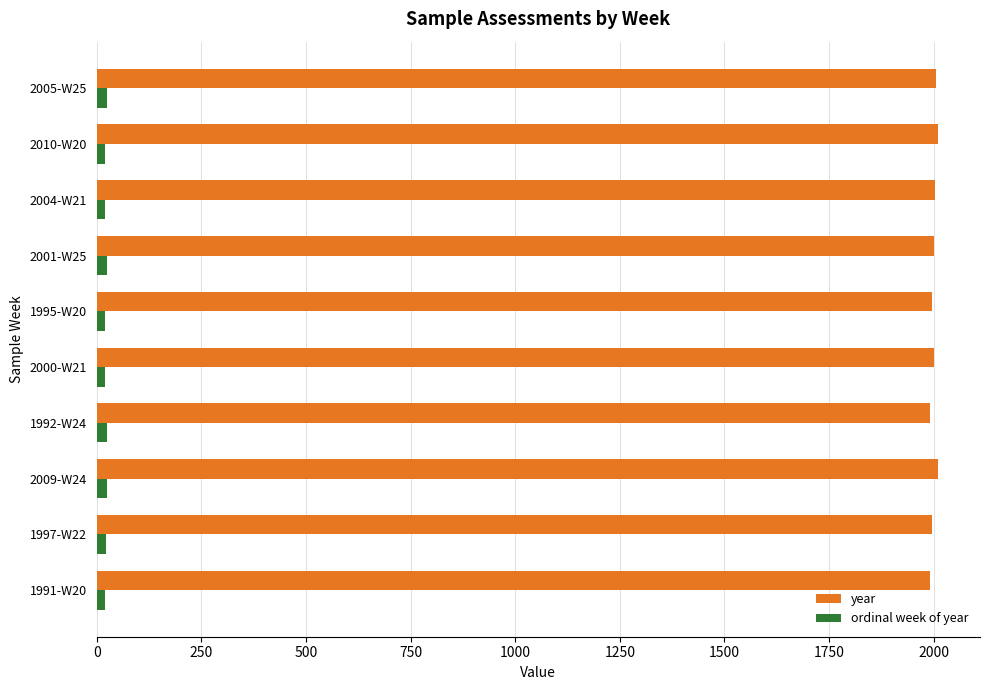

Rank the series by their average value, from highest to lowest.

year, ordinal week of year